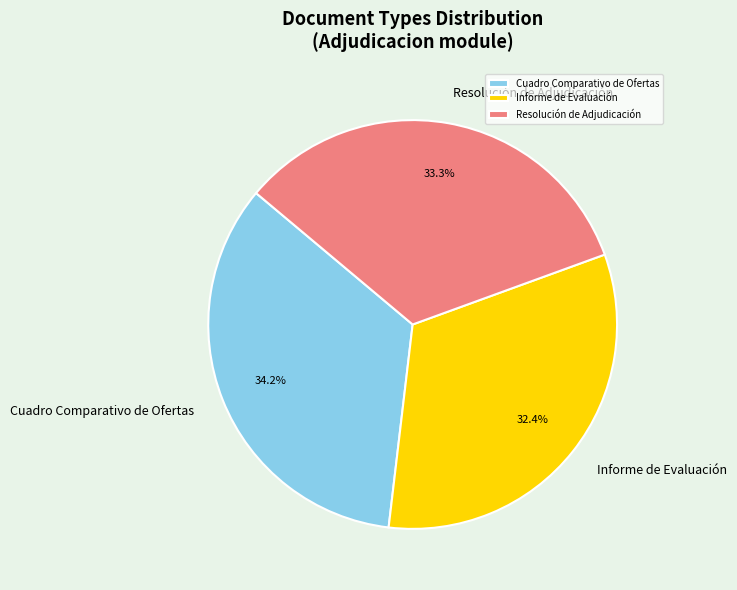

Is it true that Cuadro Comparativo de Ofertas is 22% of the pie?

False